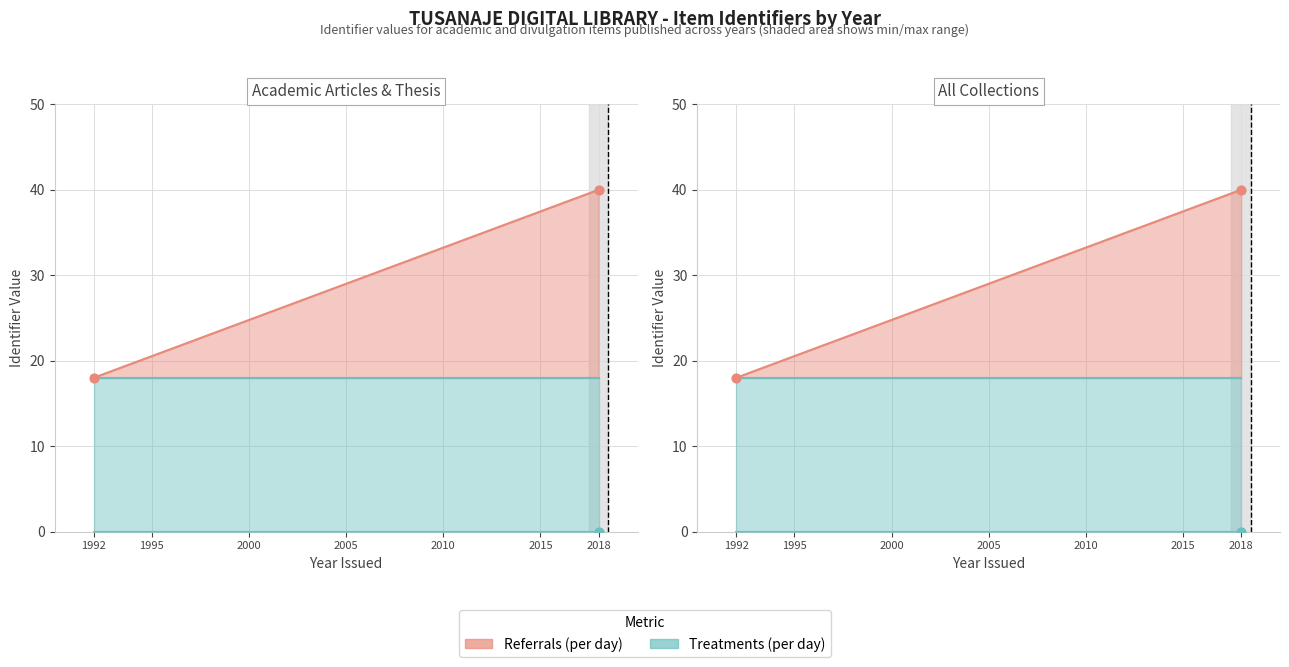

Which series has the largest Y range (max minus min)?

Referrals (per day)